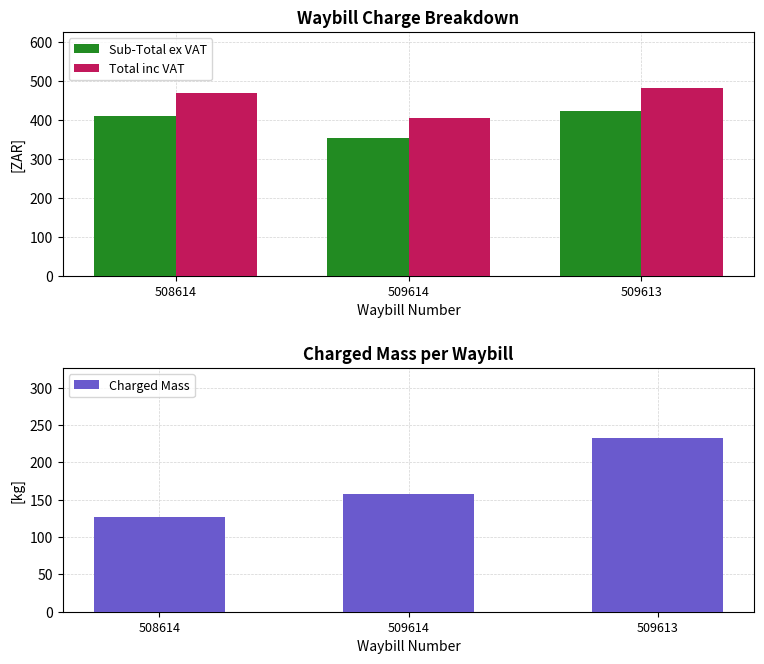

What is the sum of all Sub-Total ex VAT values?

1186.8